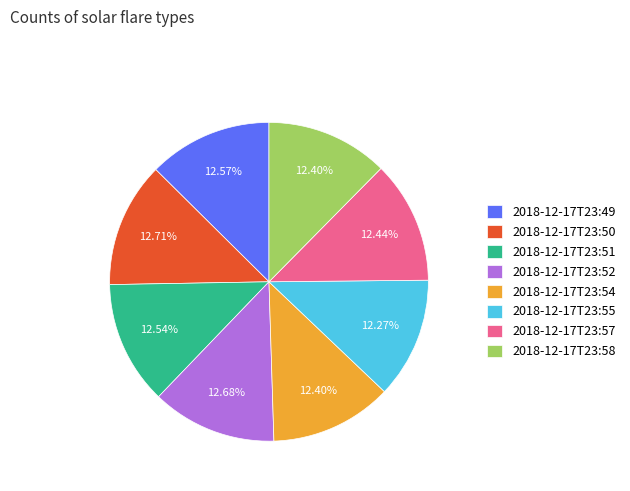

Count the number of slices in the pie.

8